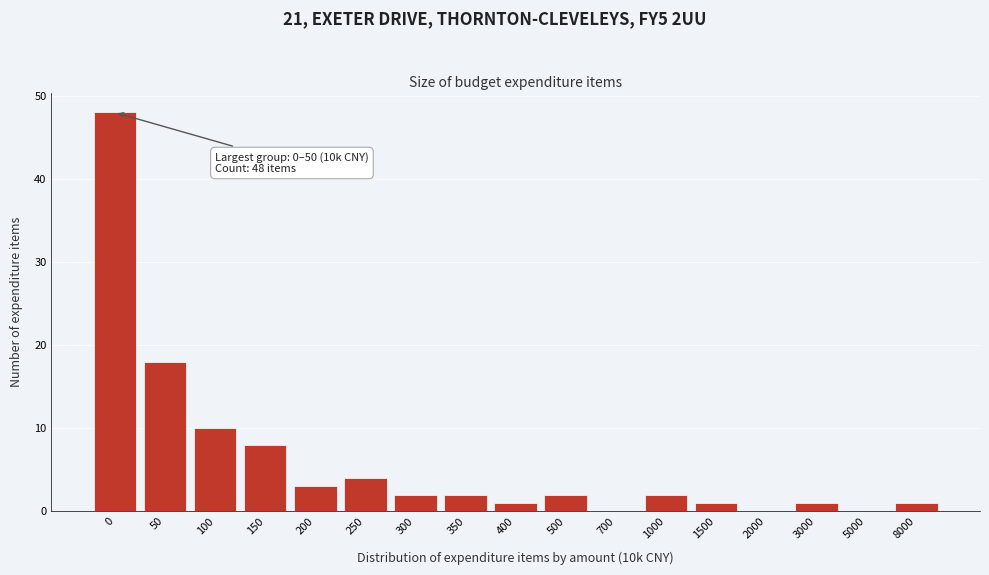

True or false: the data shows 1 at 3000.

True